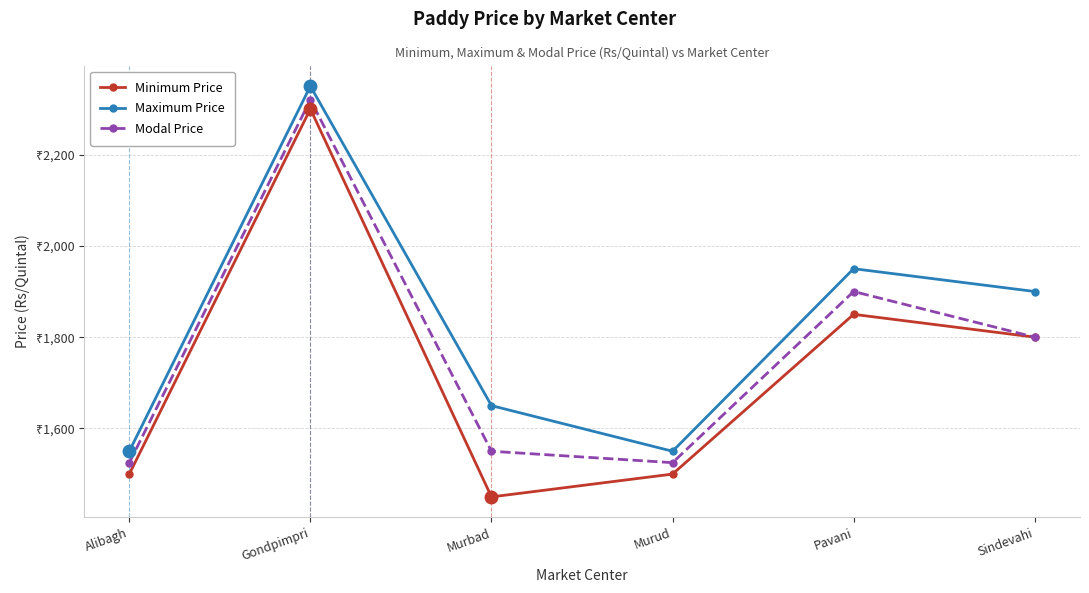

True or false: Minimum Price has more than 1 points higher than both neighbors.

True